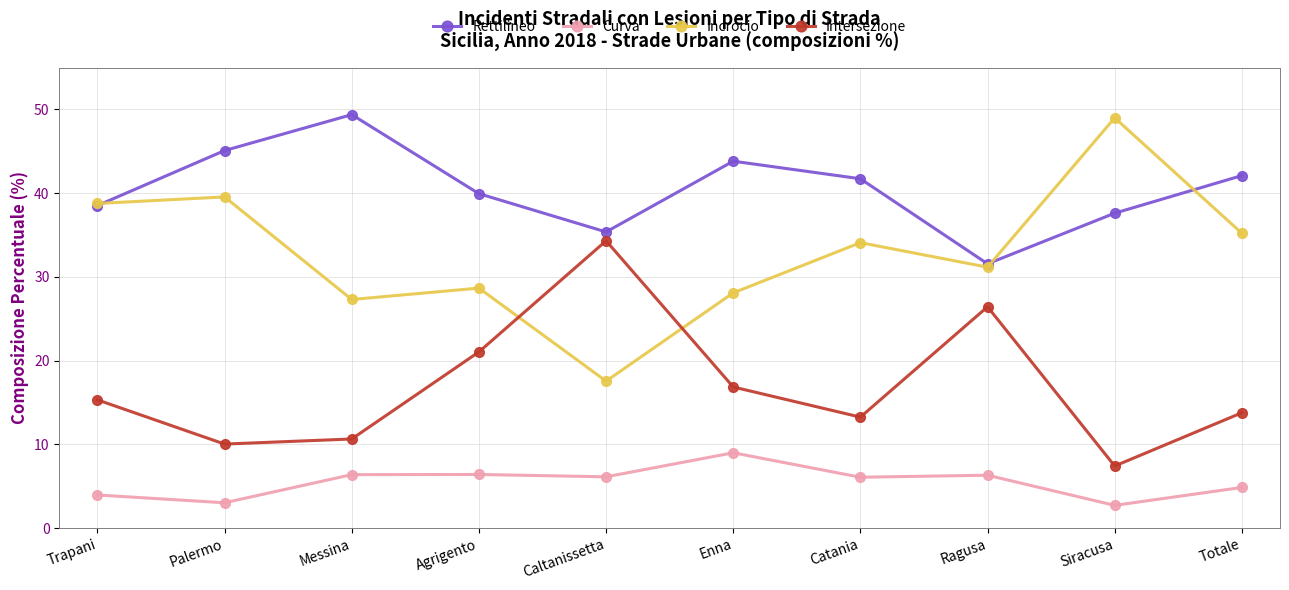

What position from the right is Messina?

8